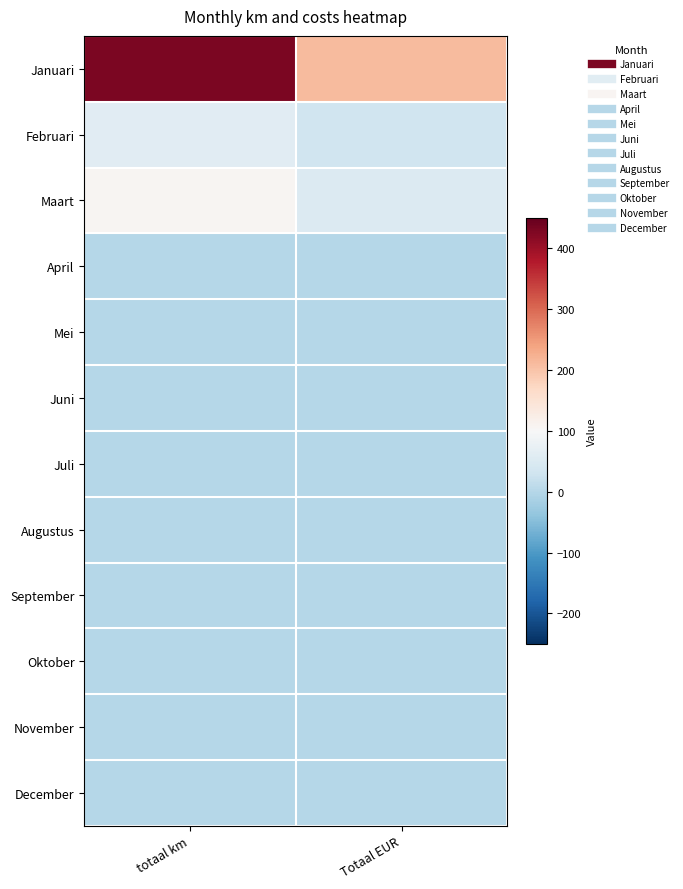

Which series has the largest total across all categories?

Januari